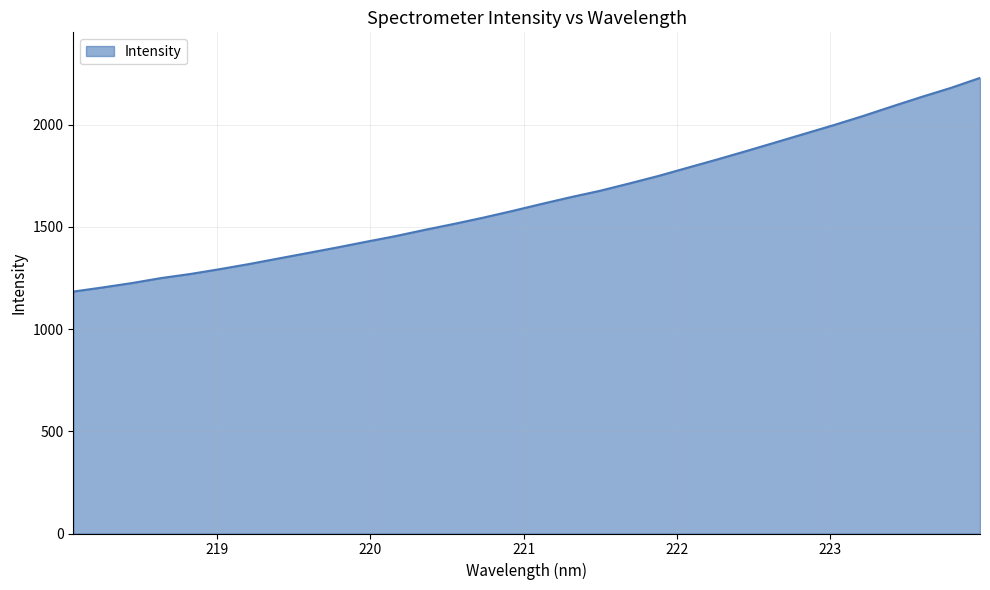

What is the sum of all values?

52302.4